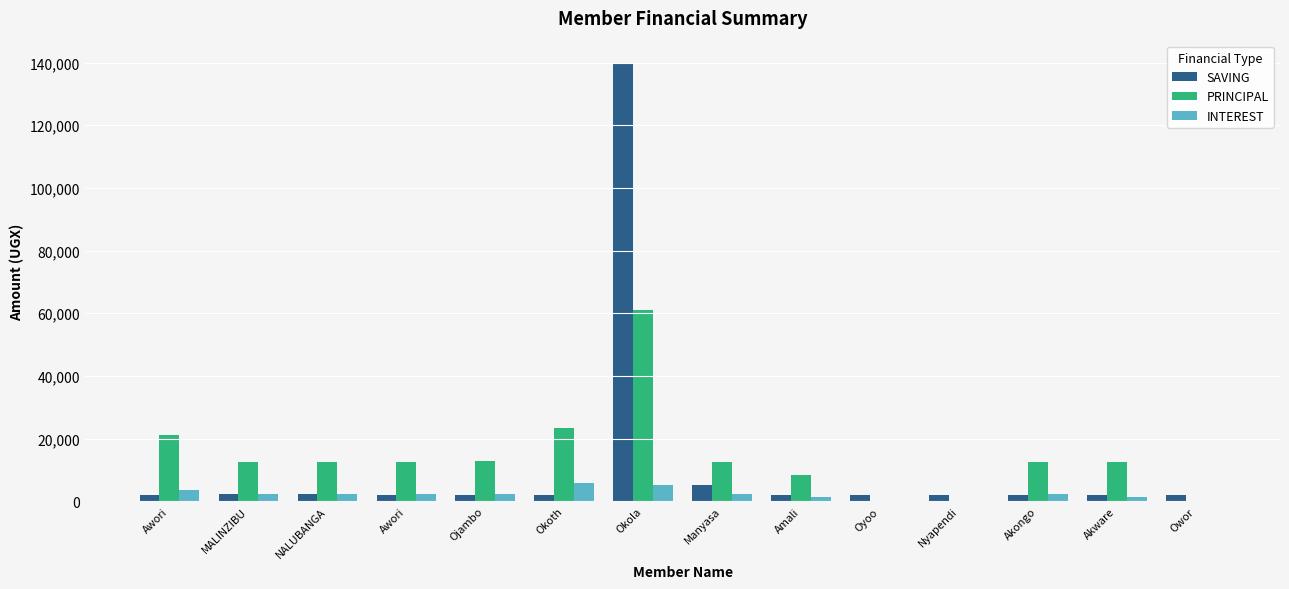

How many series are shown in this chart?

3